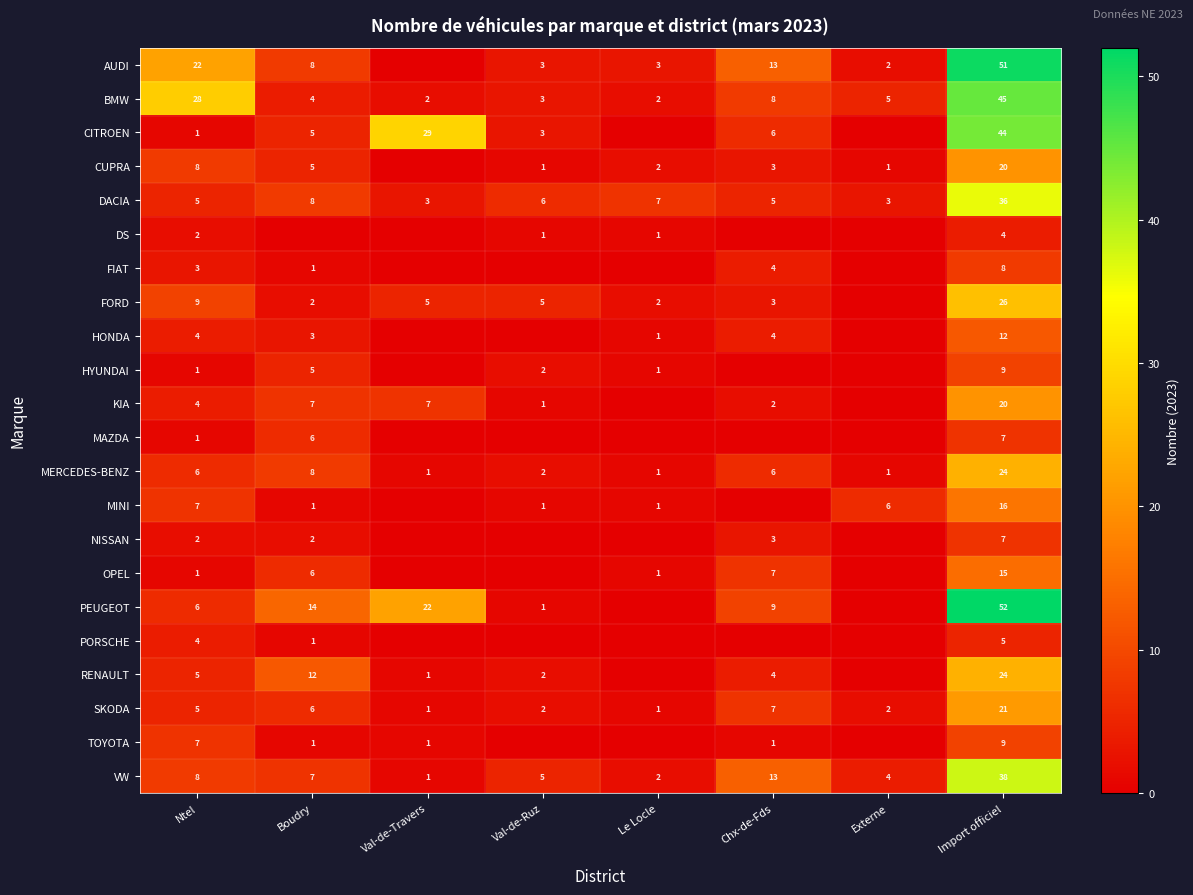

What is the average value of the MERCEDES-BENZ series?

6